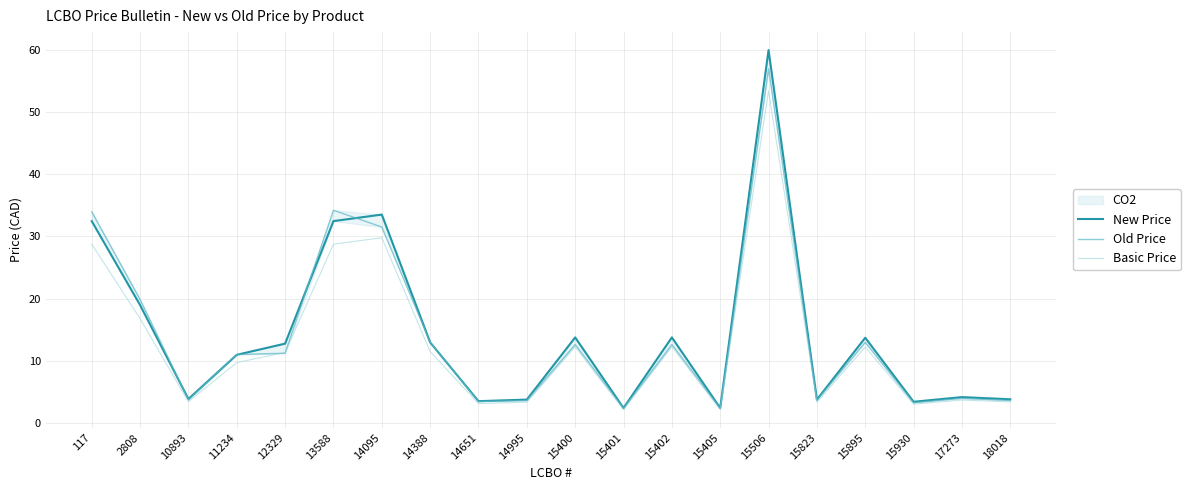

Where is the first local maximum for New Price?

14095